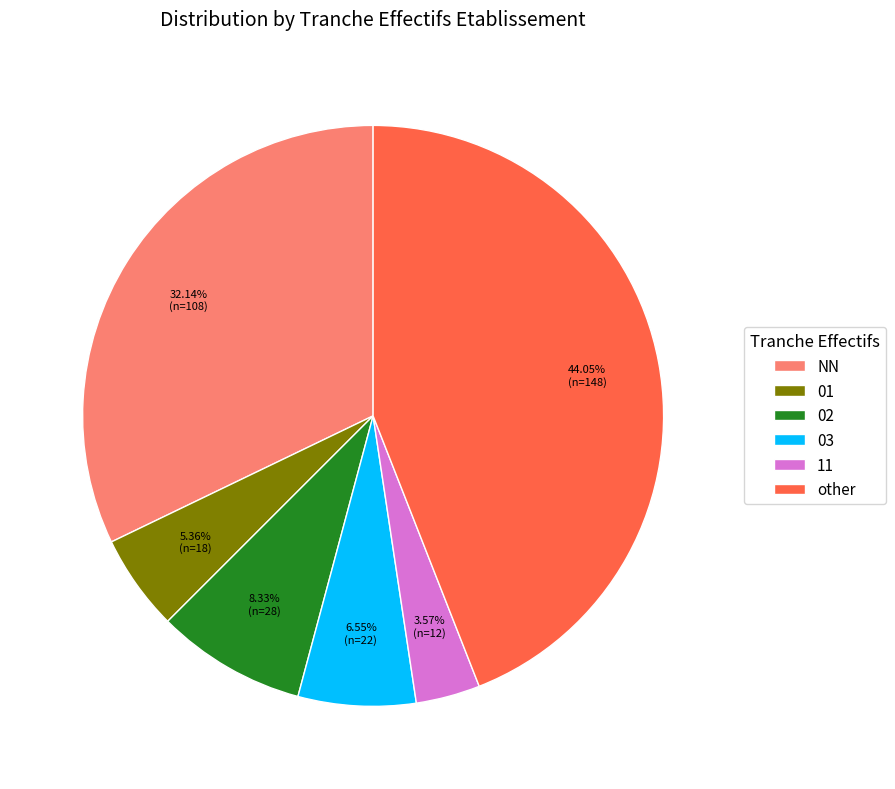

What is the ratio of the value at NN to the value at 03?

4.9